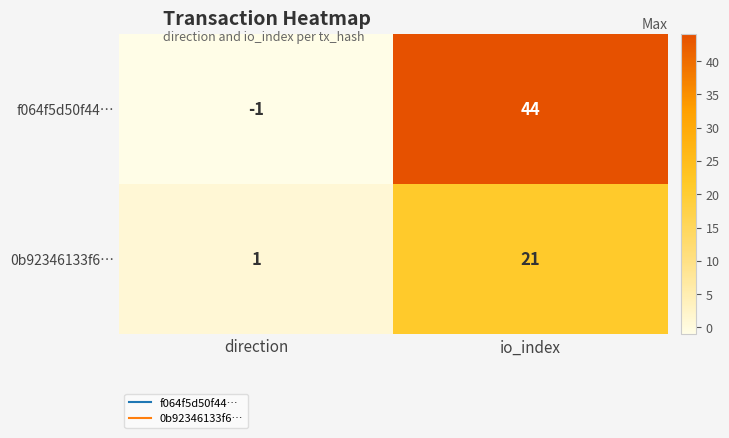

Reading left to right, what are all the values shown in this chart?

f064f5d50f44…: -1	44
0b92346133f6…: 1	21